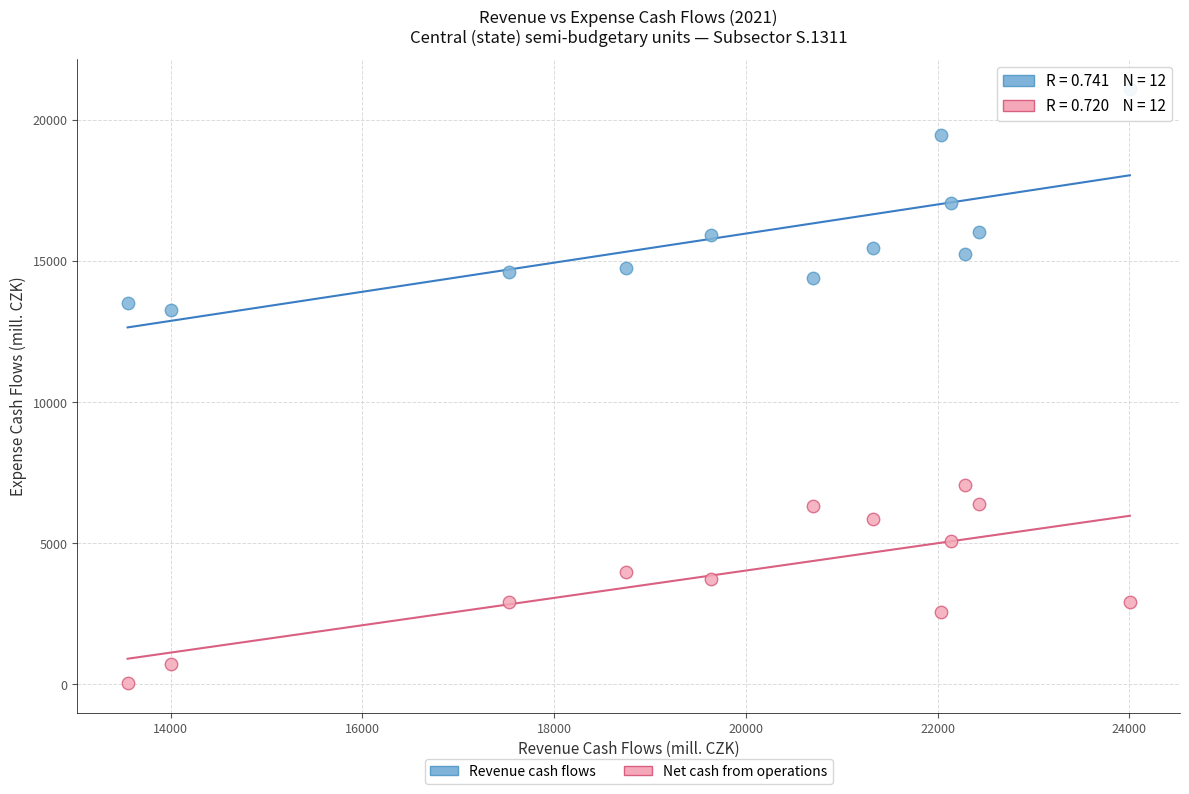

Which series contains the highest Y value?

Revenue cash flows